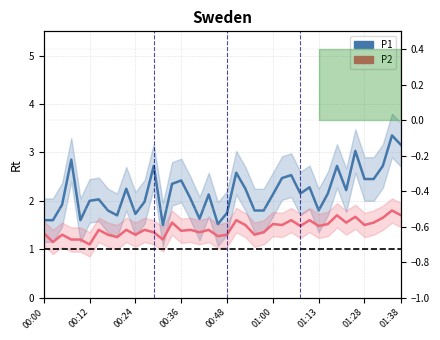

Where is P1 nearest to the value 2?

00:12